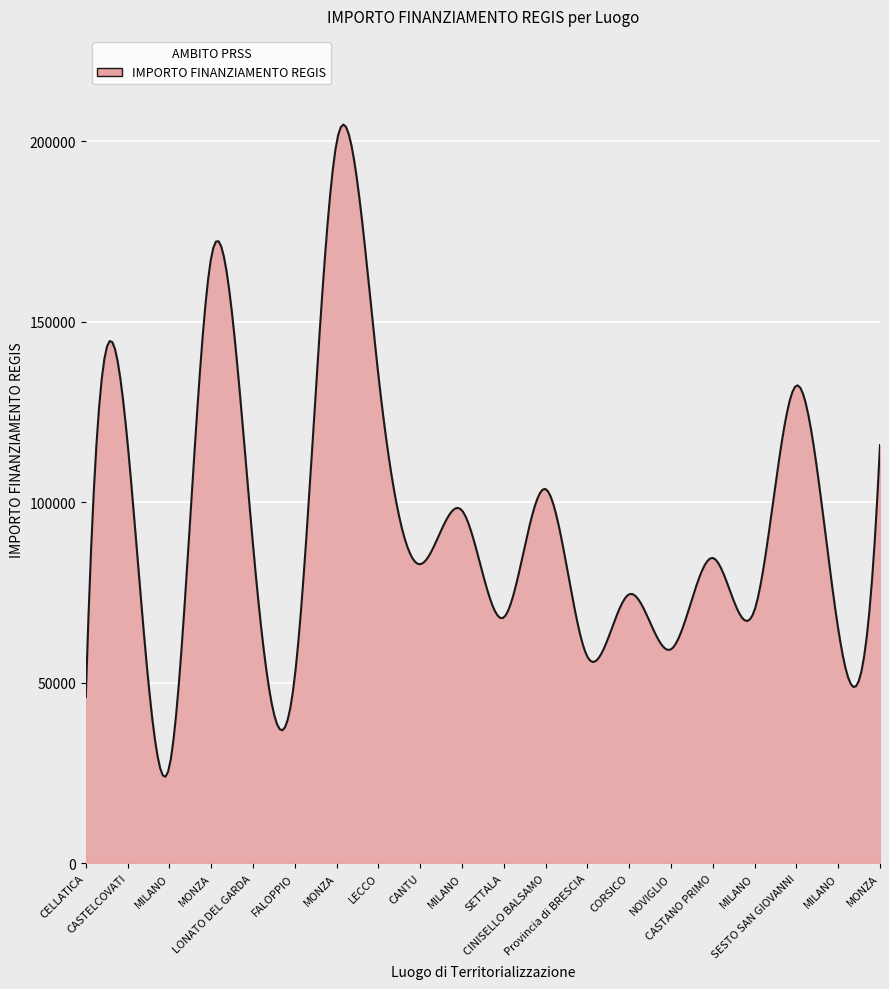

What is the maximum value shown in the chart?

204573.6